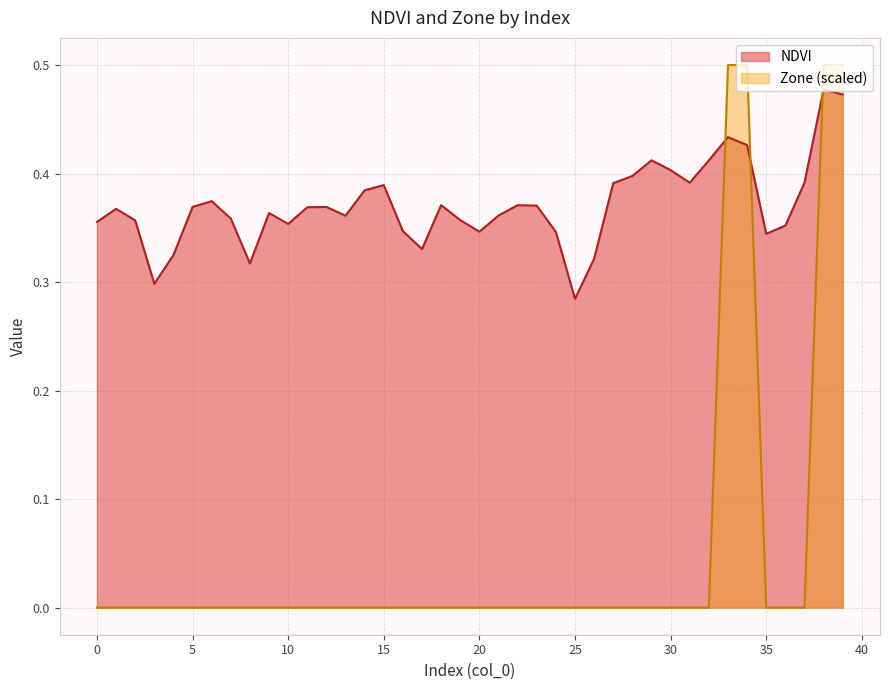

Rank the series by their average value, from highest to lowest.

NDVI, Zone (scaled)